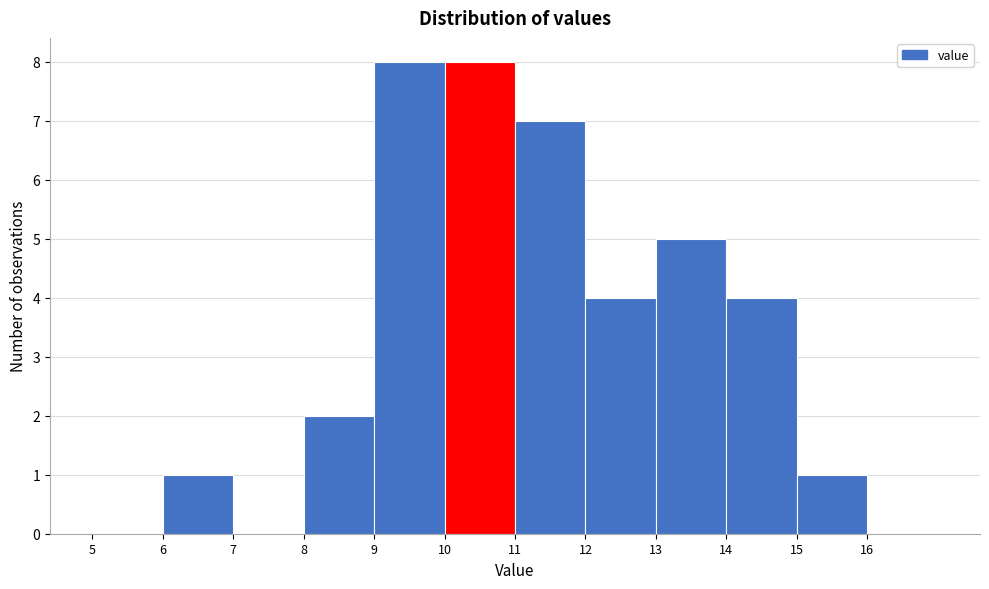

How tall is the bar that spans 13 to 14 on the x-axis? The values are not printed on the chart, so give them approximately, as read against the axis.

5